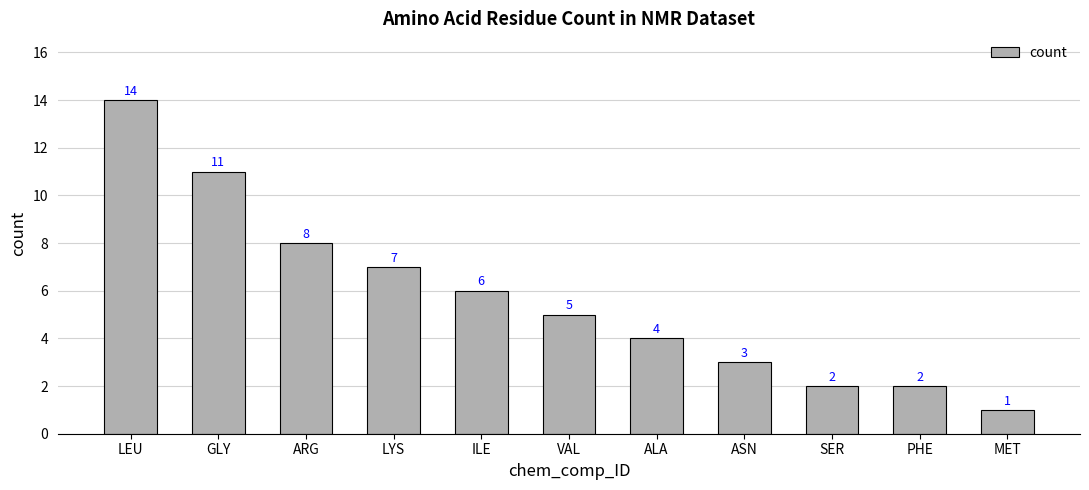

What is the change in value from LEU to VAL?

-9